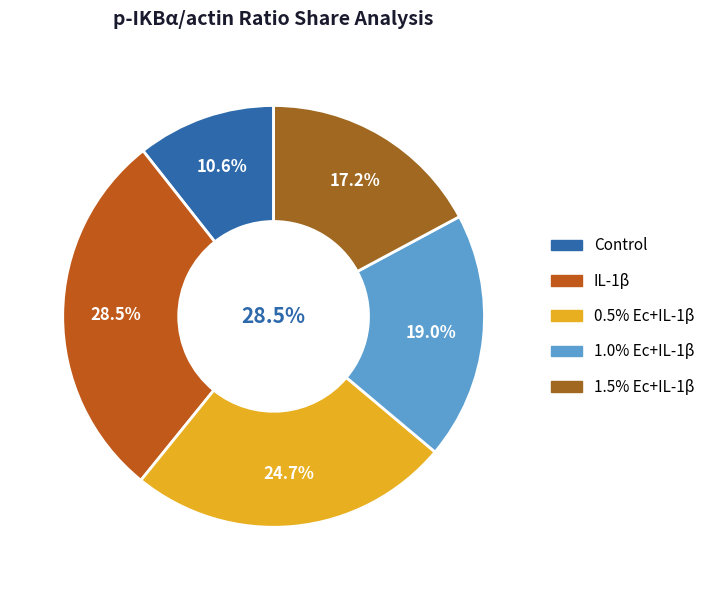

Is Control the majority of the pie?

No